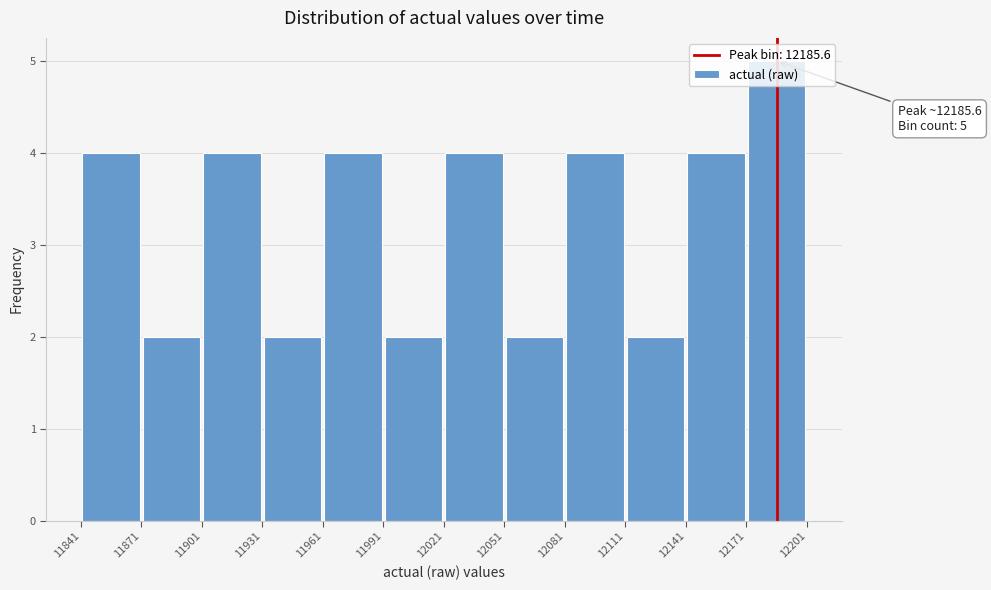

Which range on the x-axis has the tallest bar?

12171 to 12201